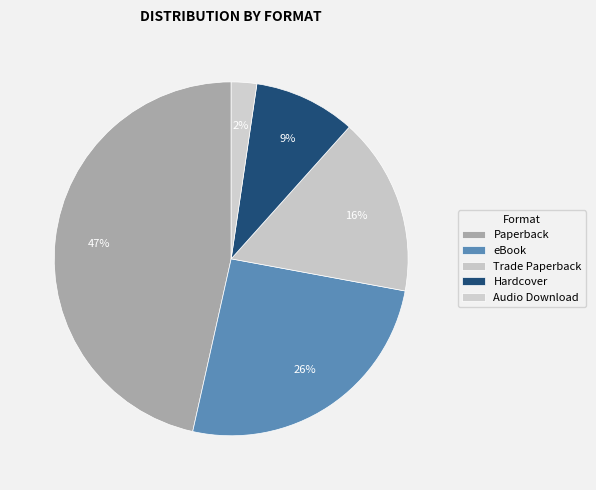

What percentage is the eBook slice, to the nearest percent?

26%